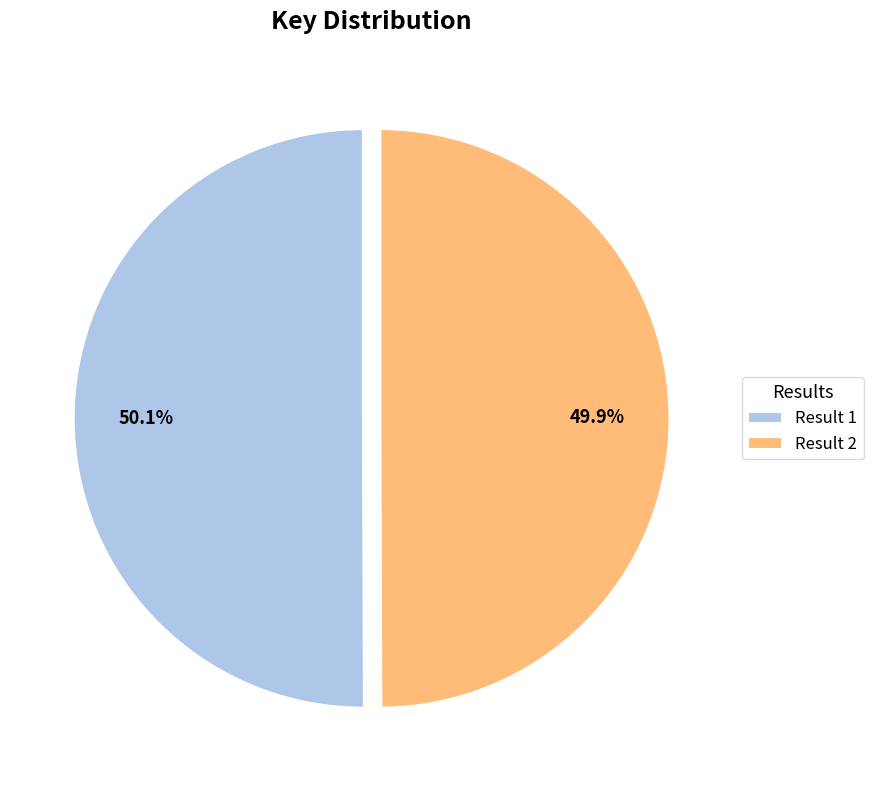

What is the ratio of the value at Result 2 to the value at Result 1?

1.0